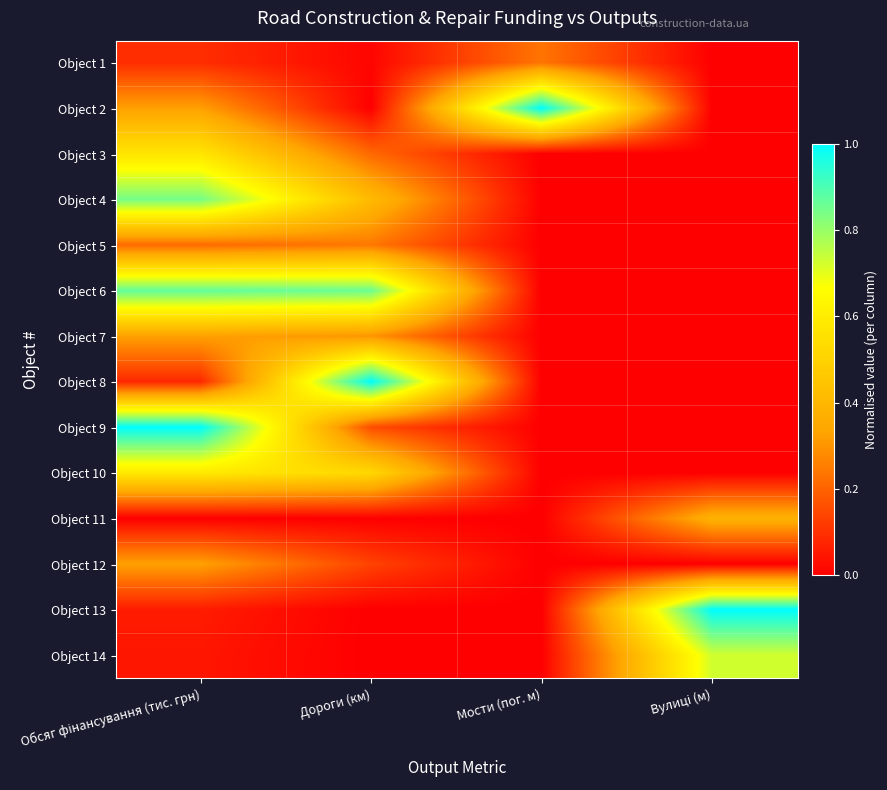

Which category has the lowest value across all series?

Вулиці (м)